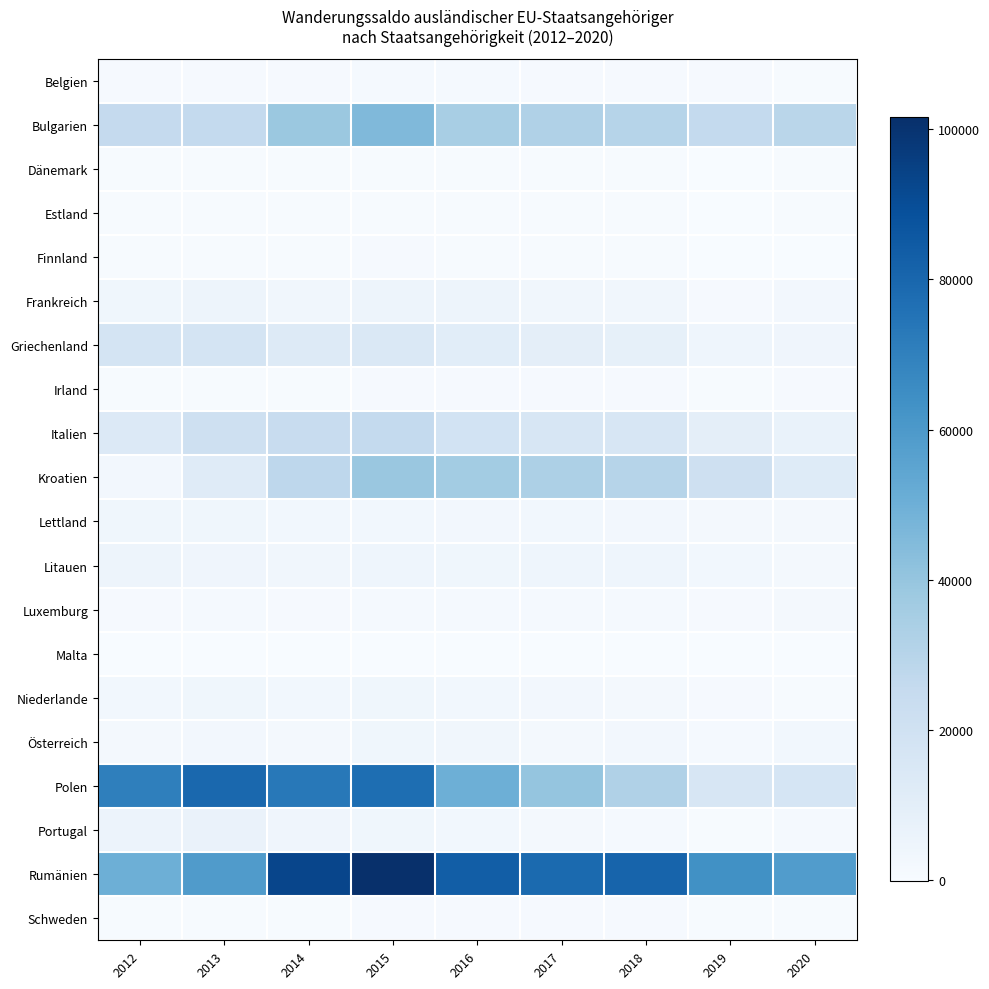

What is the spread (max minus min) of values at 2012?

70481